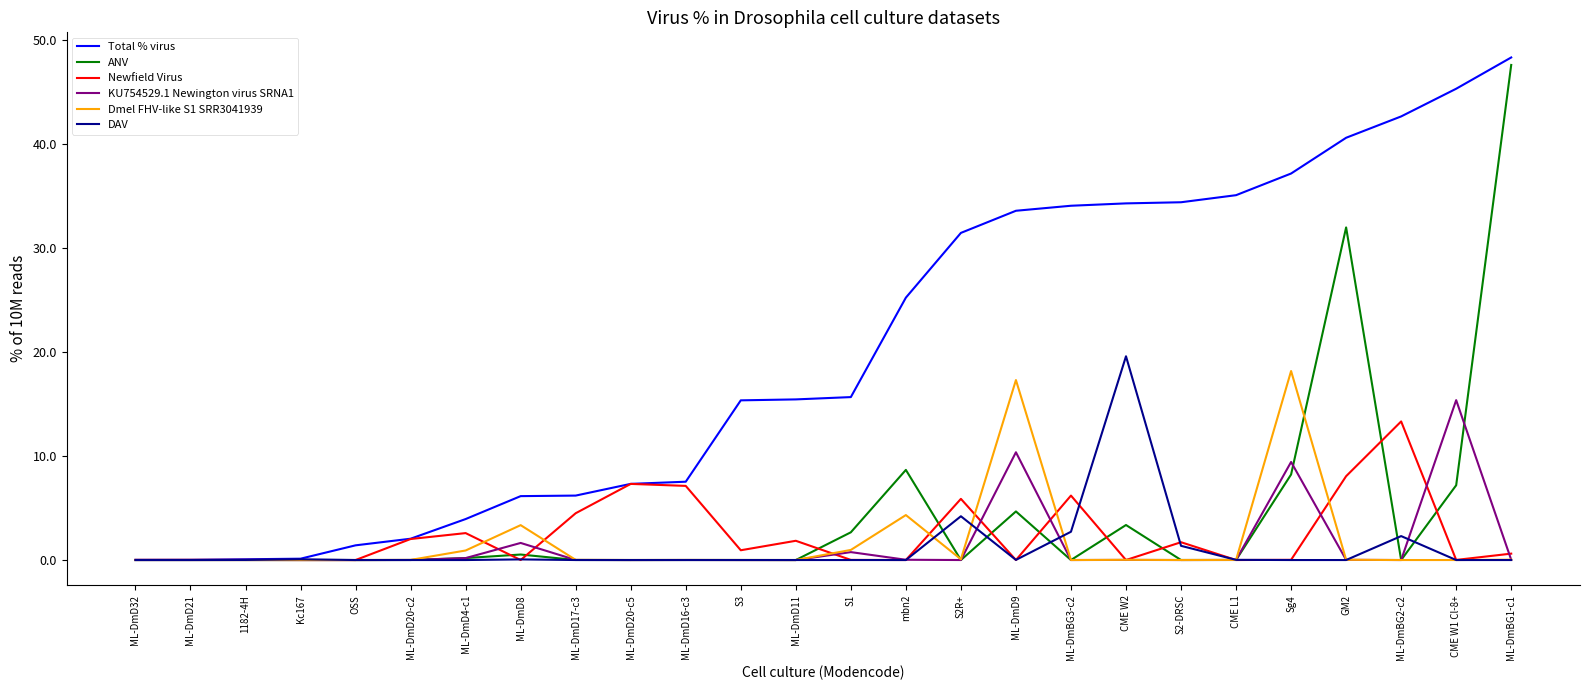

Which series has the largest total across all categories?

Total % virus